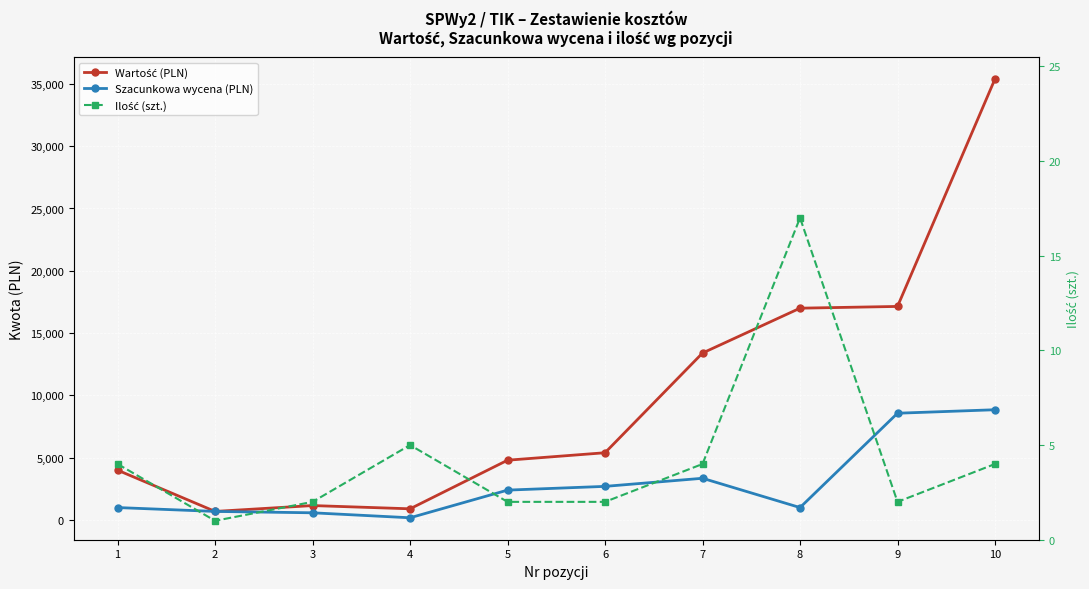

Where does the Szacunkowa wycena (PLN) series first go above 2400?

6